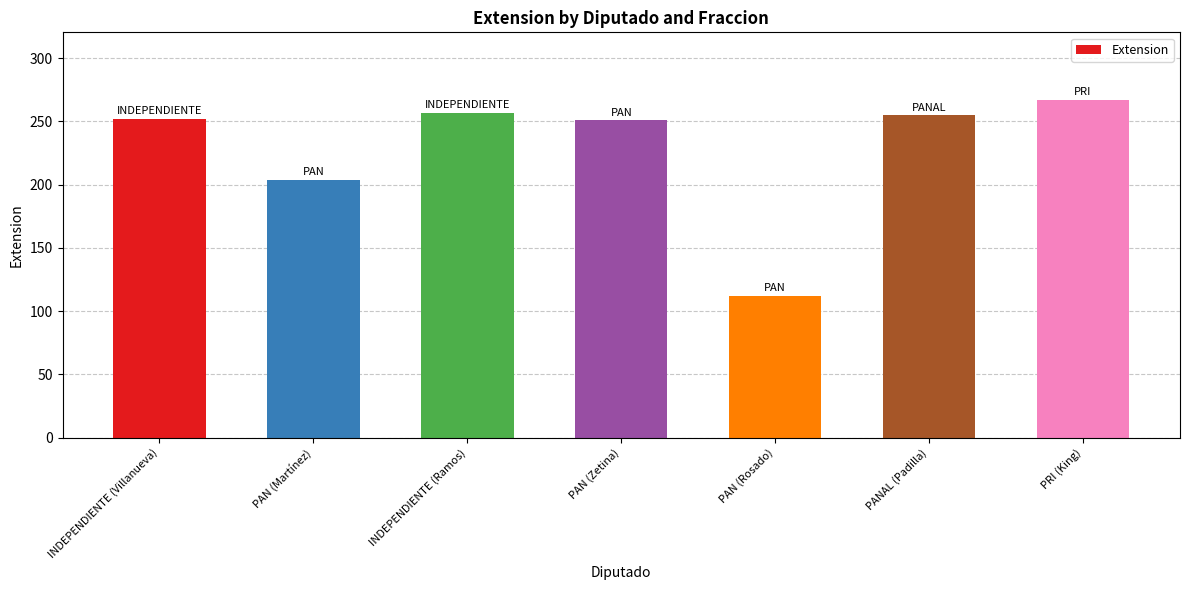

What is the label of the 1st bar from the left?

INDEPENDIENTE (Villanueva)